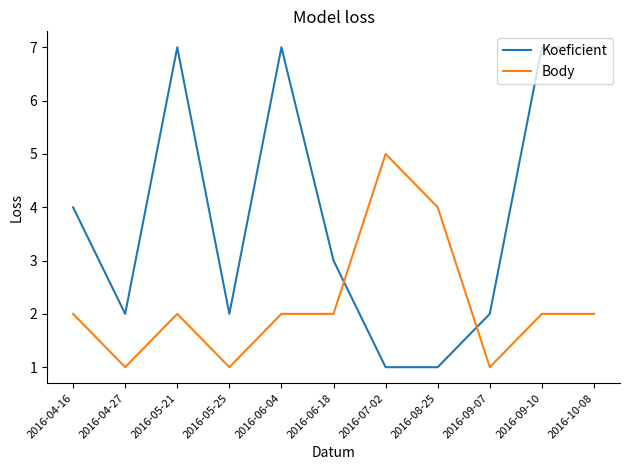

Between which two adjacent categories do Body and Koeficient first intersect?

2016-06-18 and 2016-07-02